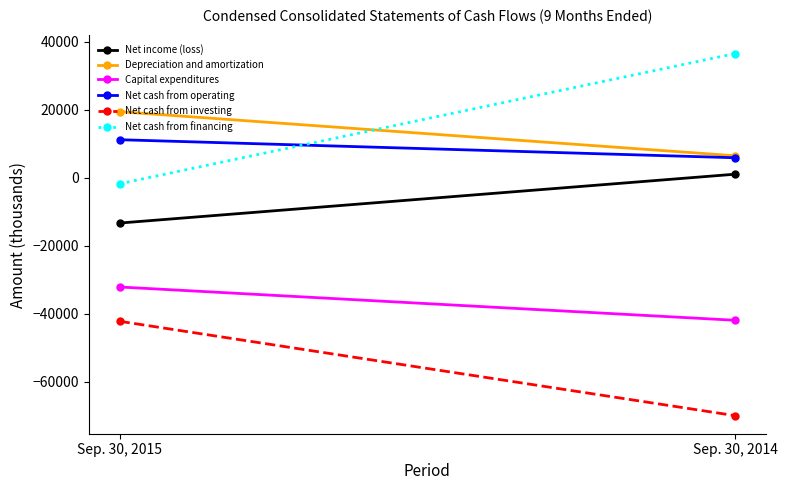

At which category is the sum across all series the highest?

Sep. 30, 2015